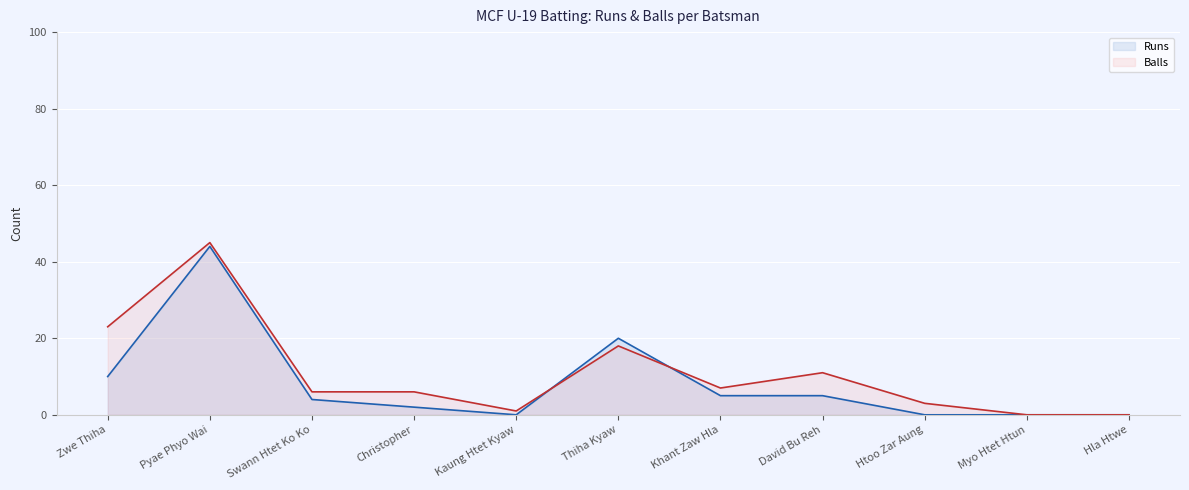

What are all the series names shown in the legend?

Runs, Balls